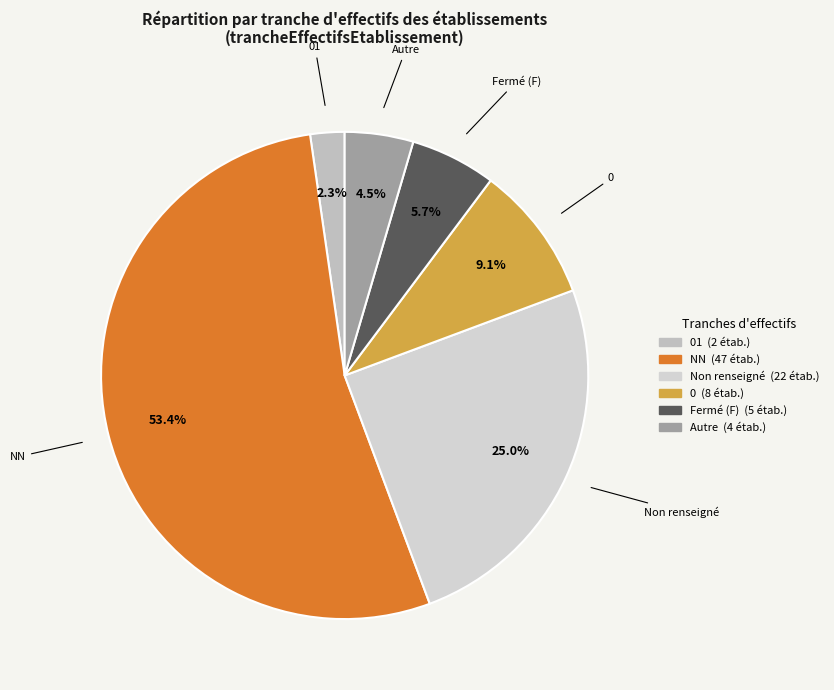

Which has a higher value, Fermé (F) or NN?

NN